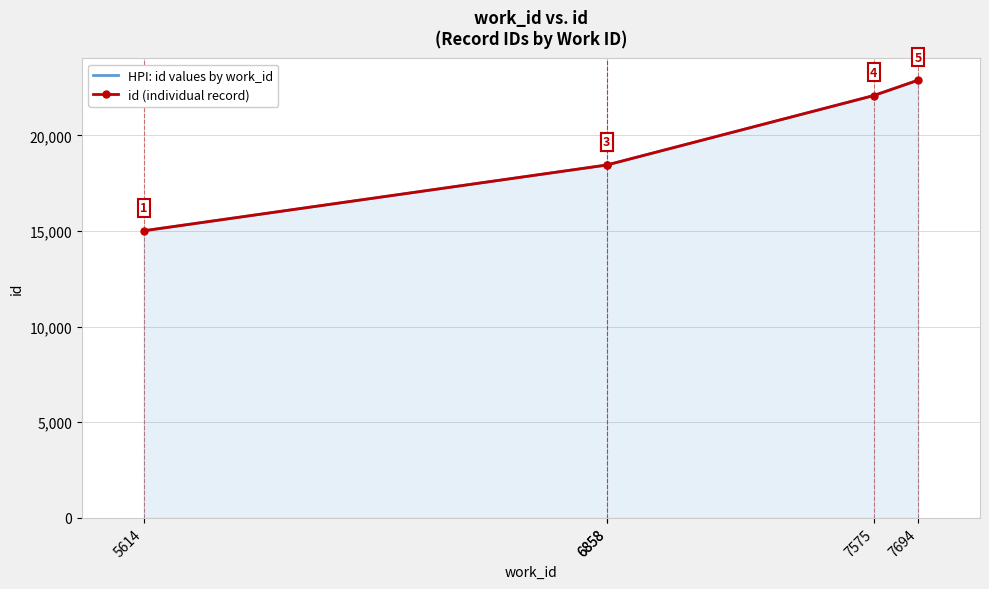

The HPI: id values by work_id series shows 22079 at 7575. True or false?

True